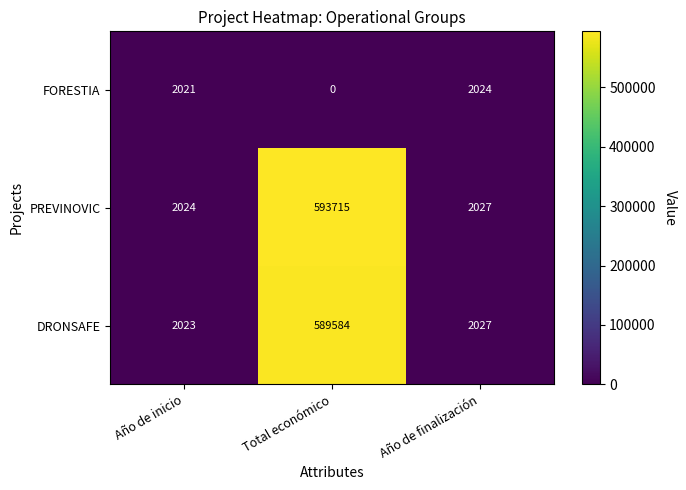

True or false: PREVINOVIC has a value of 954371 at Total económico.

False